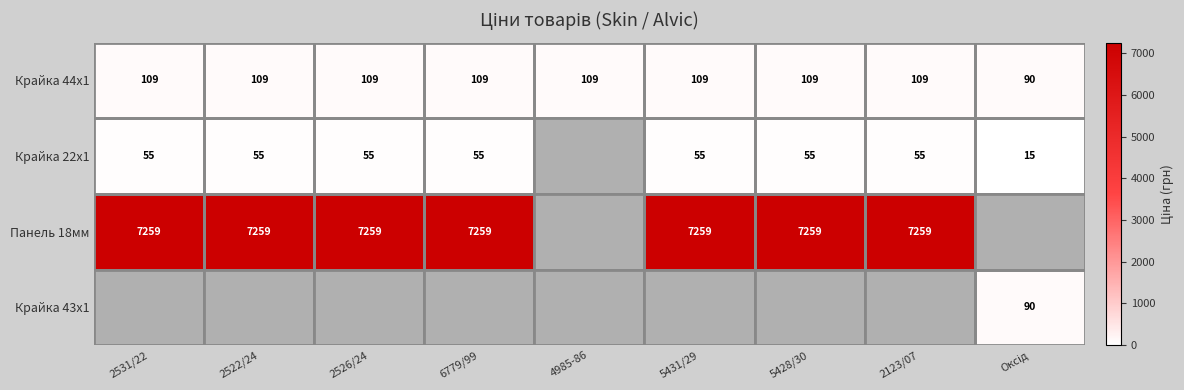

The value of Панель 18мм at 2522/24 is 7259. True or false?

True